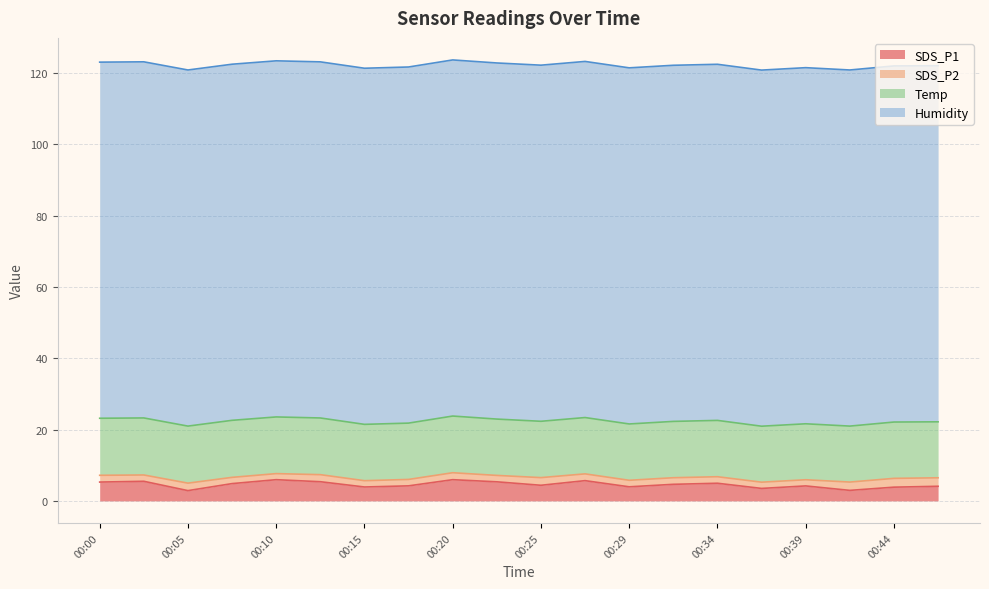

True or false: SDS_P2 and SDS_P1 intersect in this chart.

False